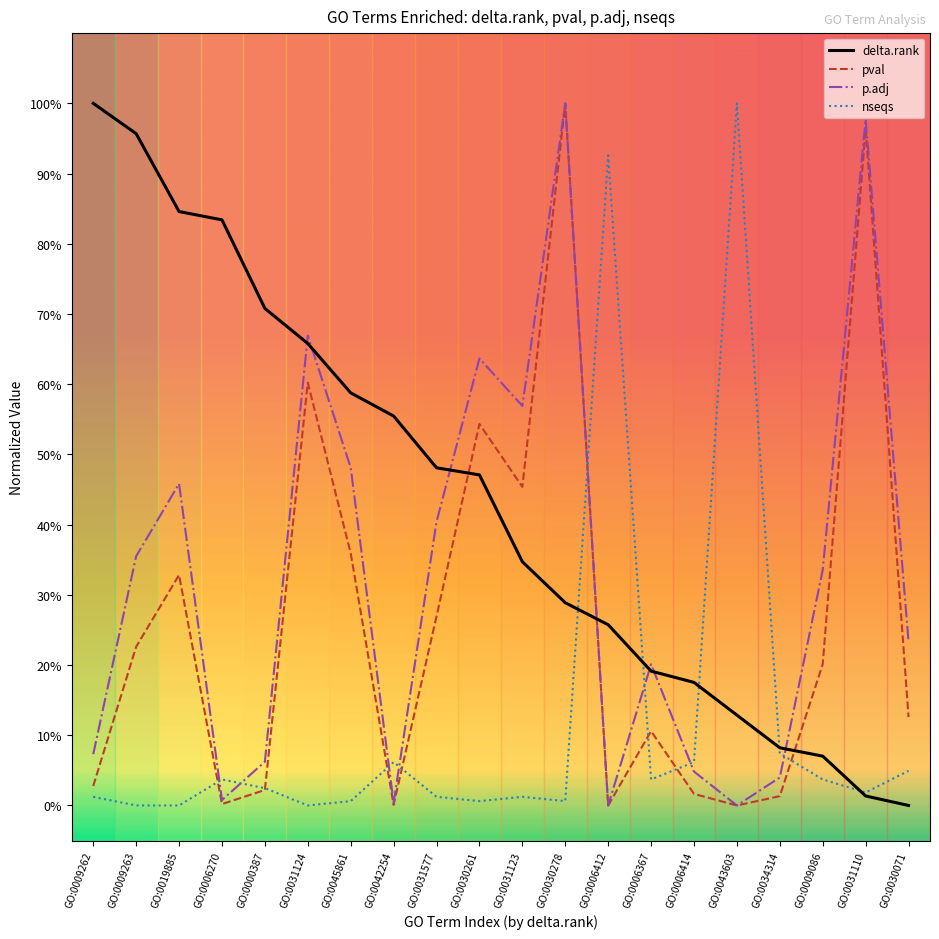

Does the chart have visible grid lines?

No